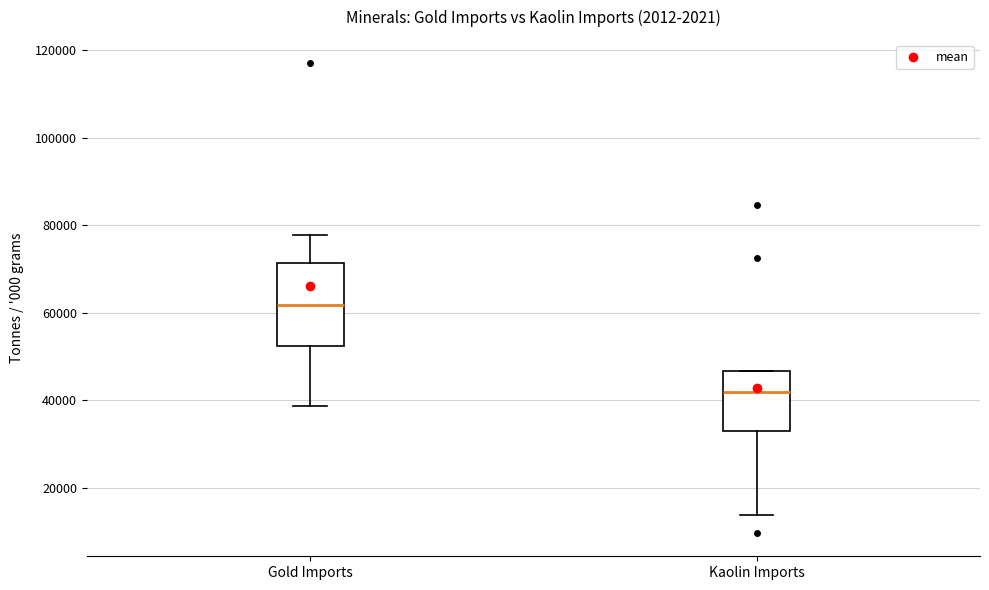

Reading left to right, read every box against the y-axis: the position of its median line, the range the box covers, and the ends of its whiskers. The values are not printed on the chart, so give them approximately, as read against the axis.

Gold Imports: median 62000, box 52000 to 72000, whiskers 38000 to 78000
Kaolin Imports: median 42000, box 34000 to 46000, whiskers 14000 to 46000